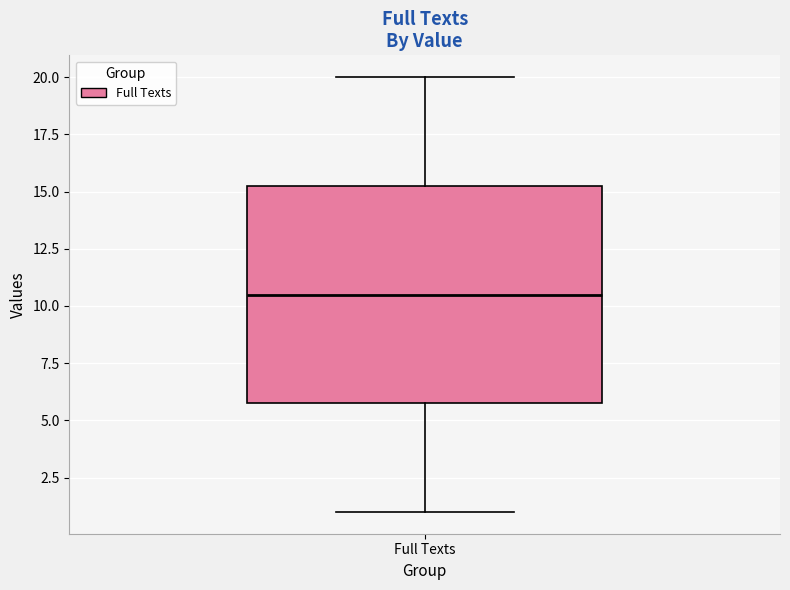

Transcribe this box plot: give where the median line is, the range the box spans, and where the two whiskers end, as read against the y-axis. The values are not printed on the chart, so give them approximately, as read against the axis.

median 10.5, box 6.0 to 15.5, whiskers 1.0 to 20.0